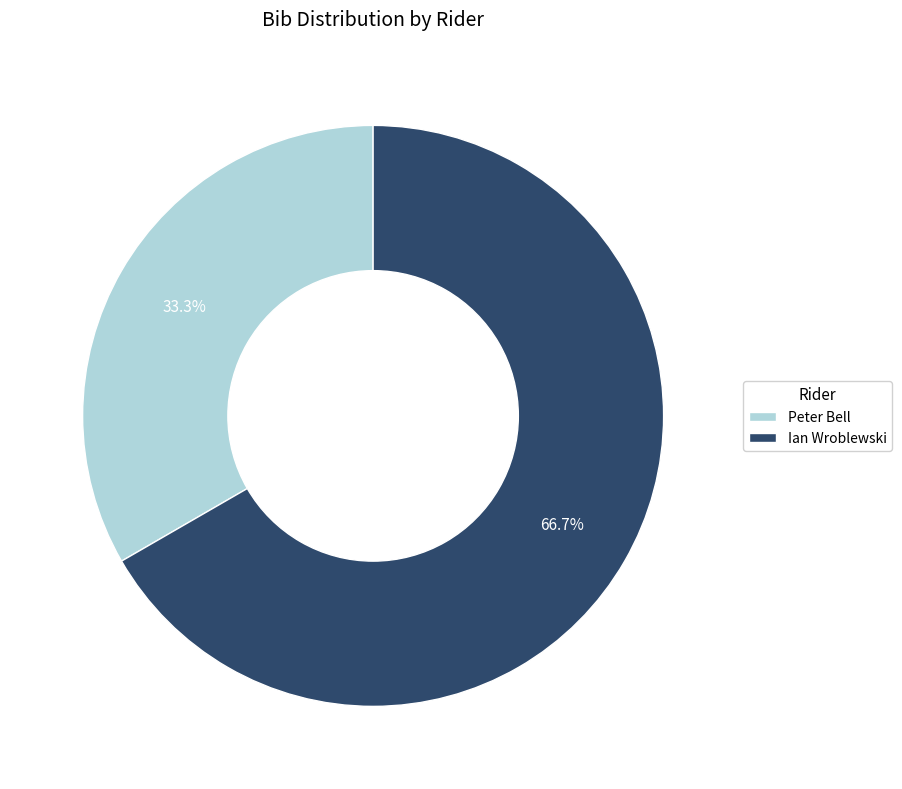

Between Peter Bell and Ian Wroblewski, which is larger?

Ian Wroblewski